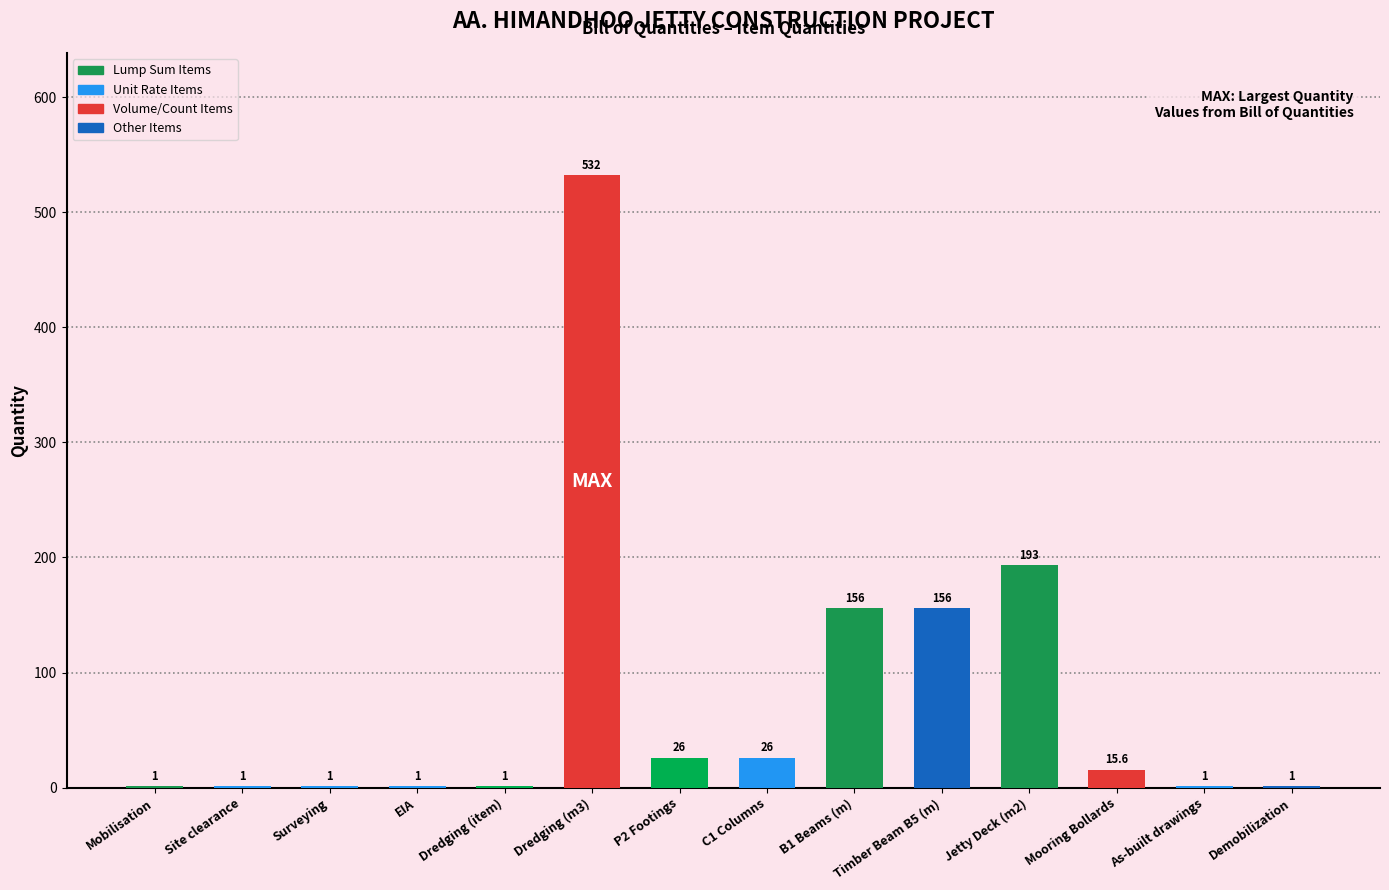

At which label is the value closest to 266?

Jetty Deck (m2)